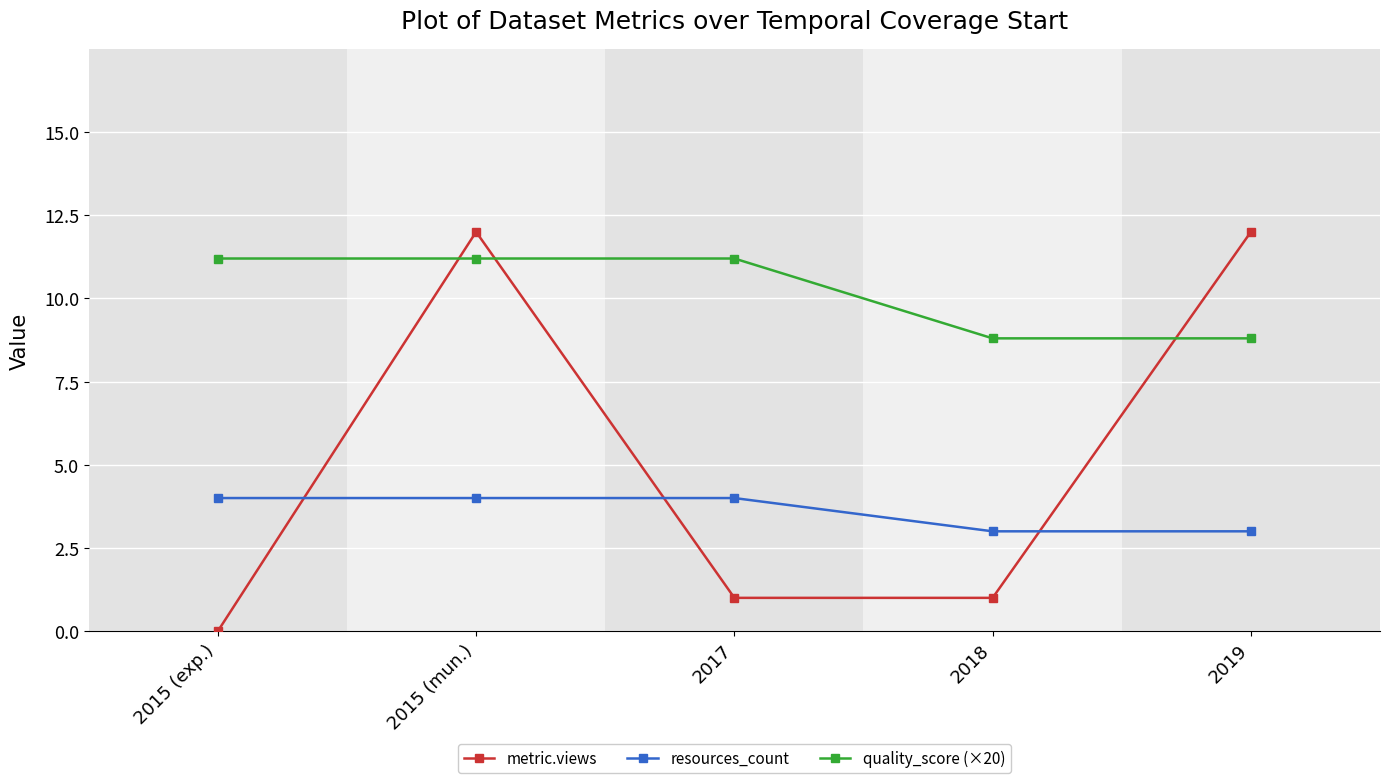

Reading right to left, transcribe all the data shown in this chart.

metric.views: 2019=12.0	2018=1.0	2017=1.0	2015 (mun.)=12.0	2015 (exp.)=0.0
resources_count: 2019=3.0	2018=3.0	2017=4.0	2015 (mun.)=4.0	2015 (exp.)=4.0
quality_score (×20): 2019=8.8	2018=8.8	2017=11.2	2015 (mun.)=11.2	2015 (exp.)=11.2